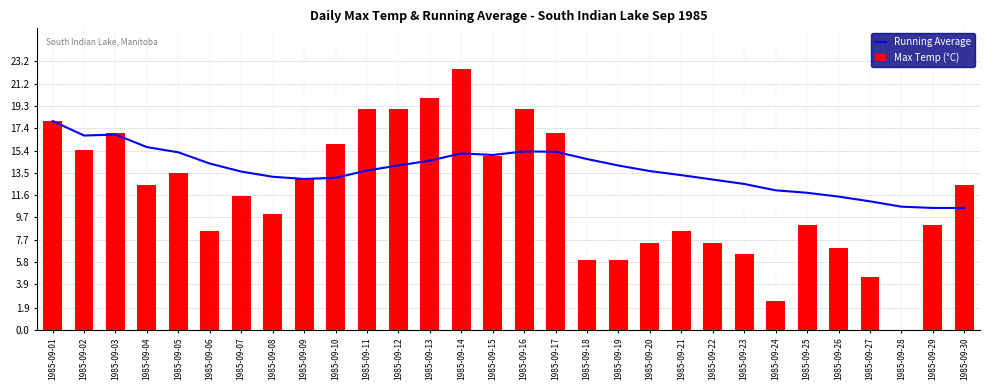

How many data points in Running Average are less than 13?

9